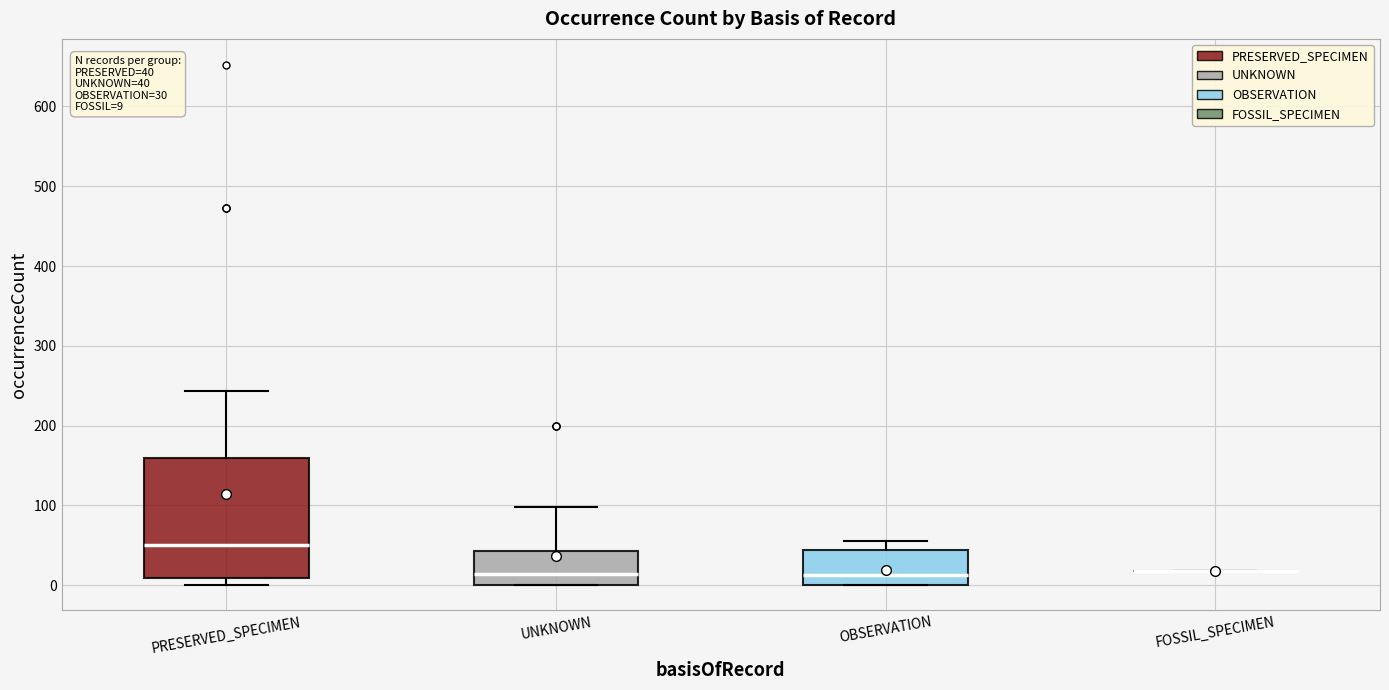

Which box is the tallest, from its lower edge to its upper edge?

PRESERVED_SPECIMEN